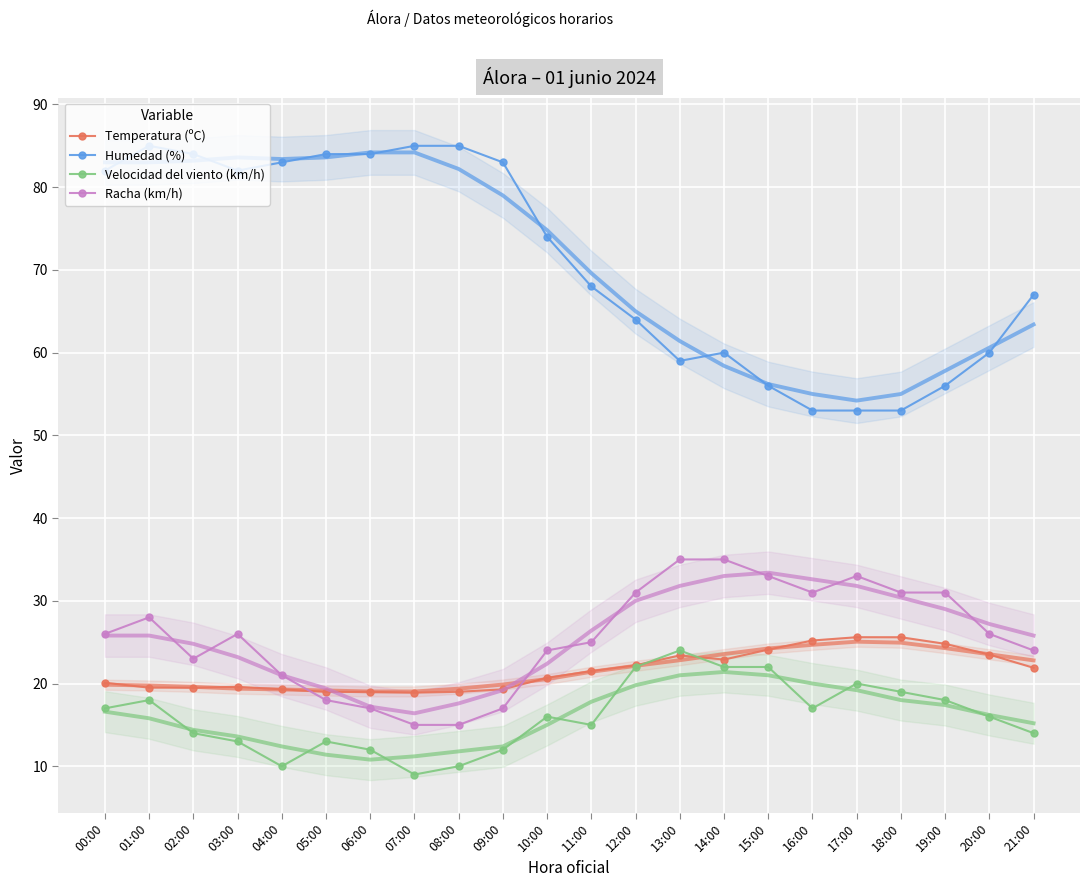

Is it true that Velocidad del viento (km/h) equals 15.0 at 11:00?

True